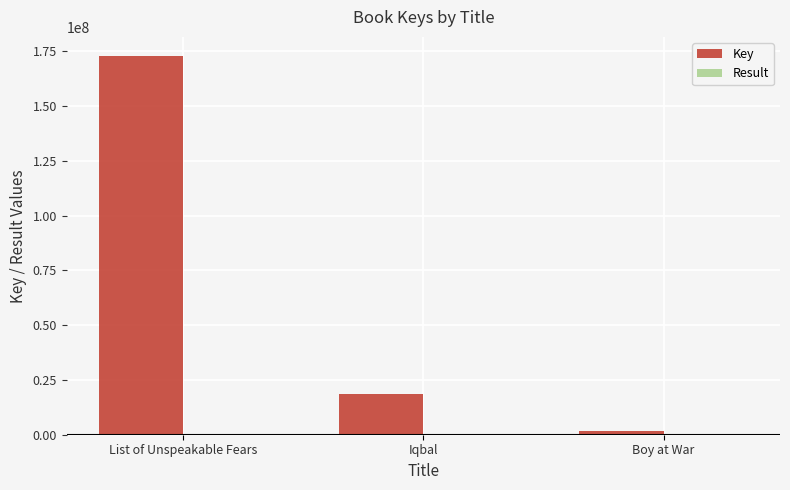

What is the approximate value of Key at Iqbal?

18586620